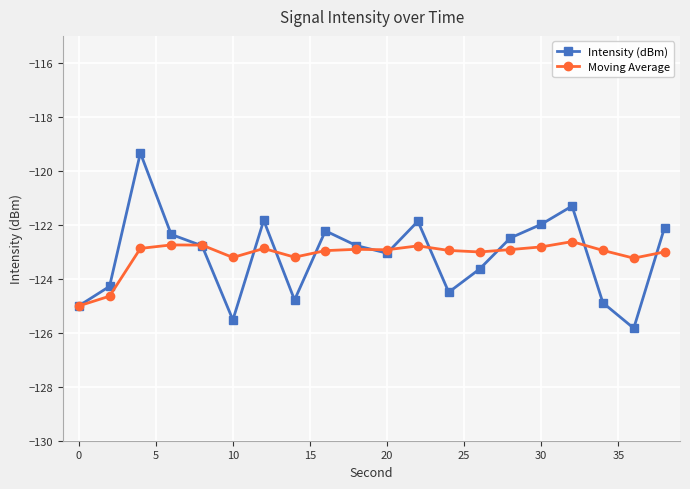

What is the minimum value shown in the chart?

-125.8